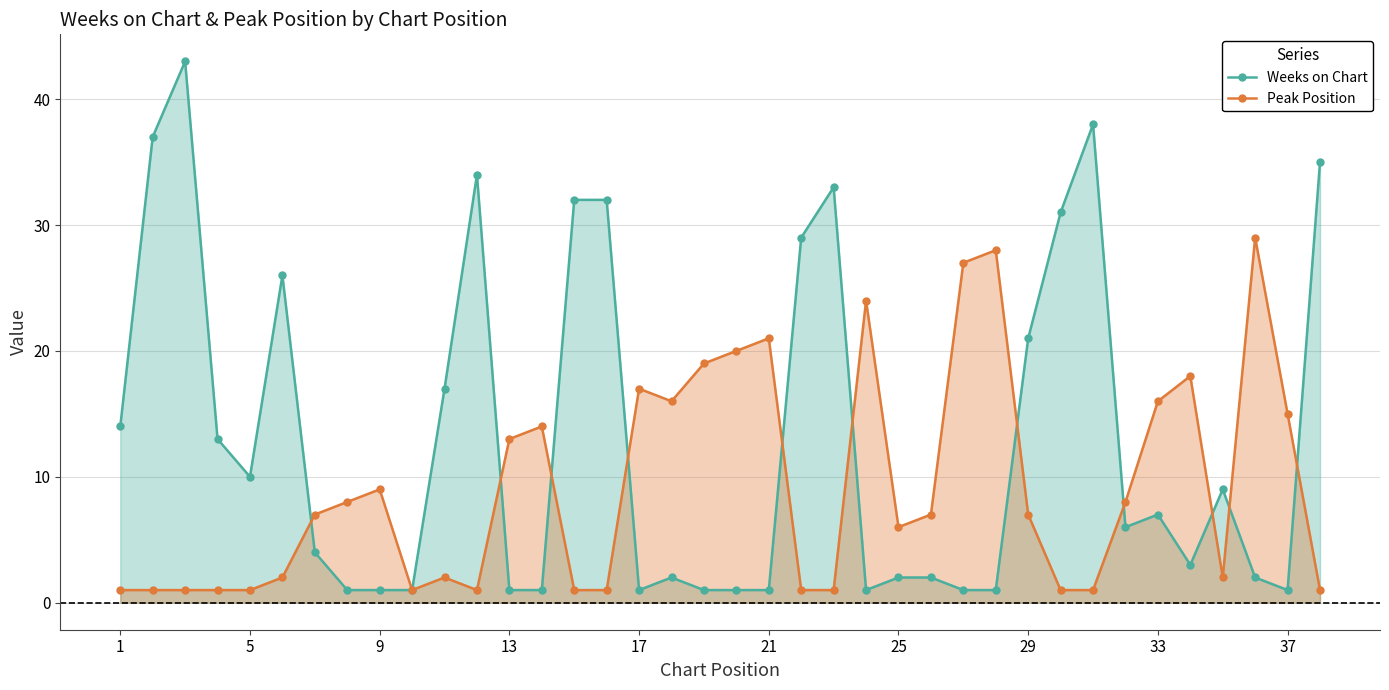

Which series ends up on top after the final intersection of Peak Position and Weeks on Chart?

Weeks on Chart